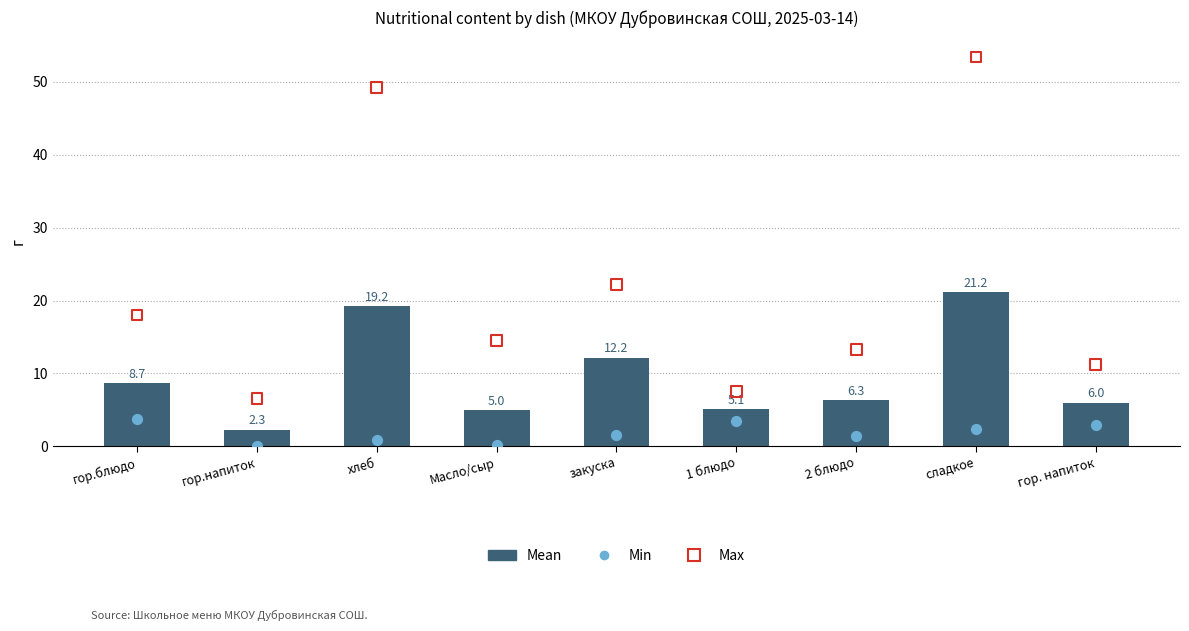

Is the value of Mean at гор. напиток greater than the value of Min at гор.блюдо?

Yes